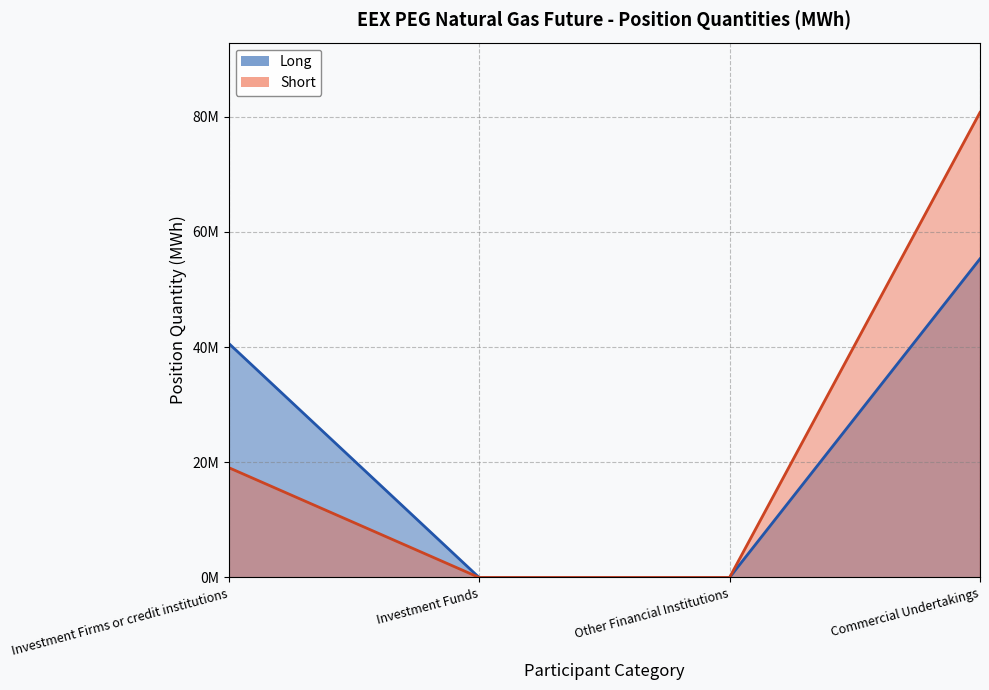

Is the value of Short at Investment Funds greater than the value of Long at Other Financial Institutions?

No